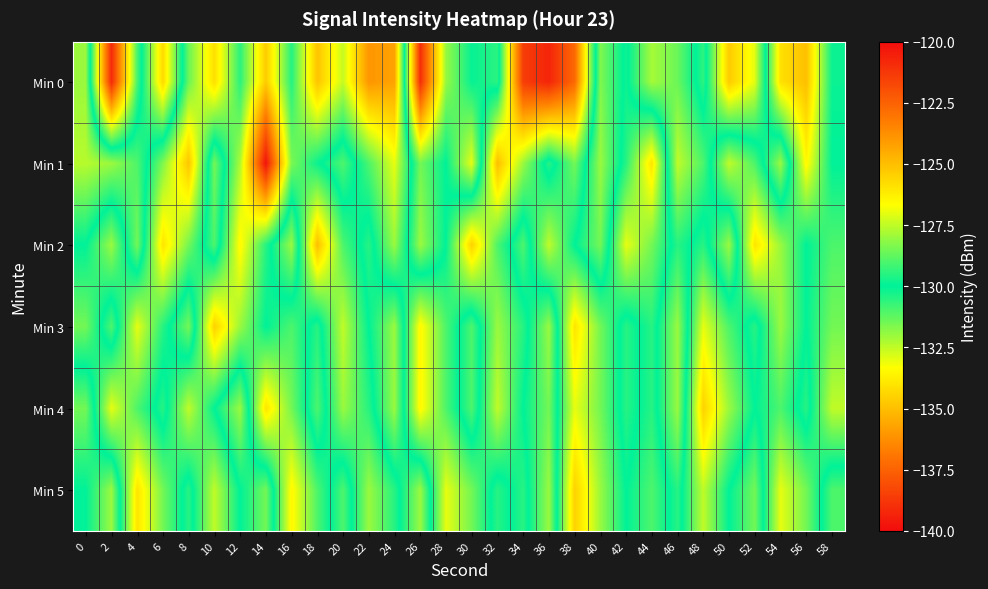

What is the total value across all series at 44?

-785.4